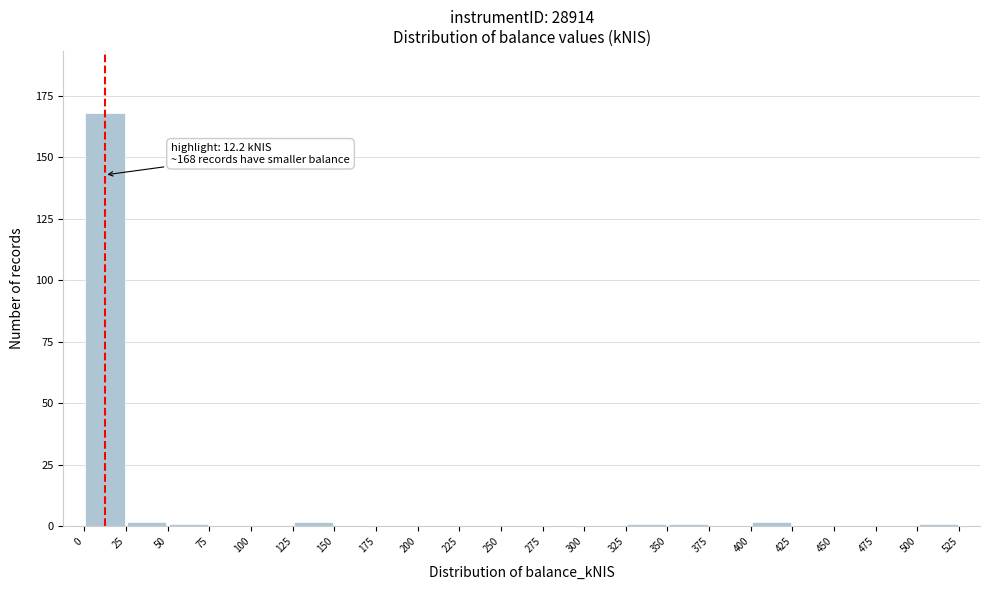

Over which range of the x-axis is the bar tallest?

0 to 25